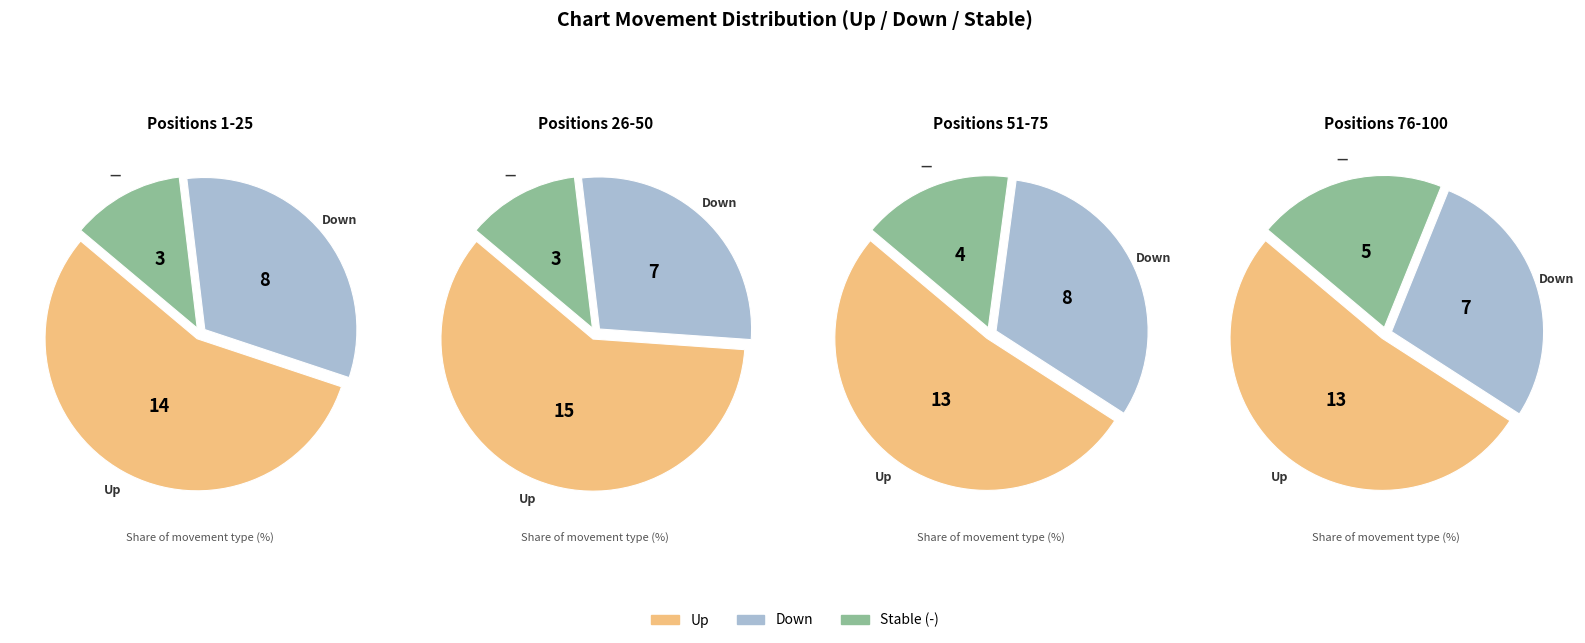

The up slice represents 65% of the pie. True or false?

False